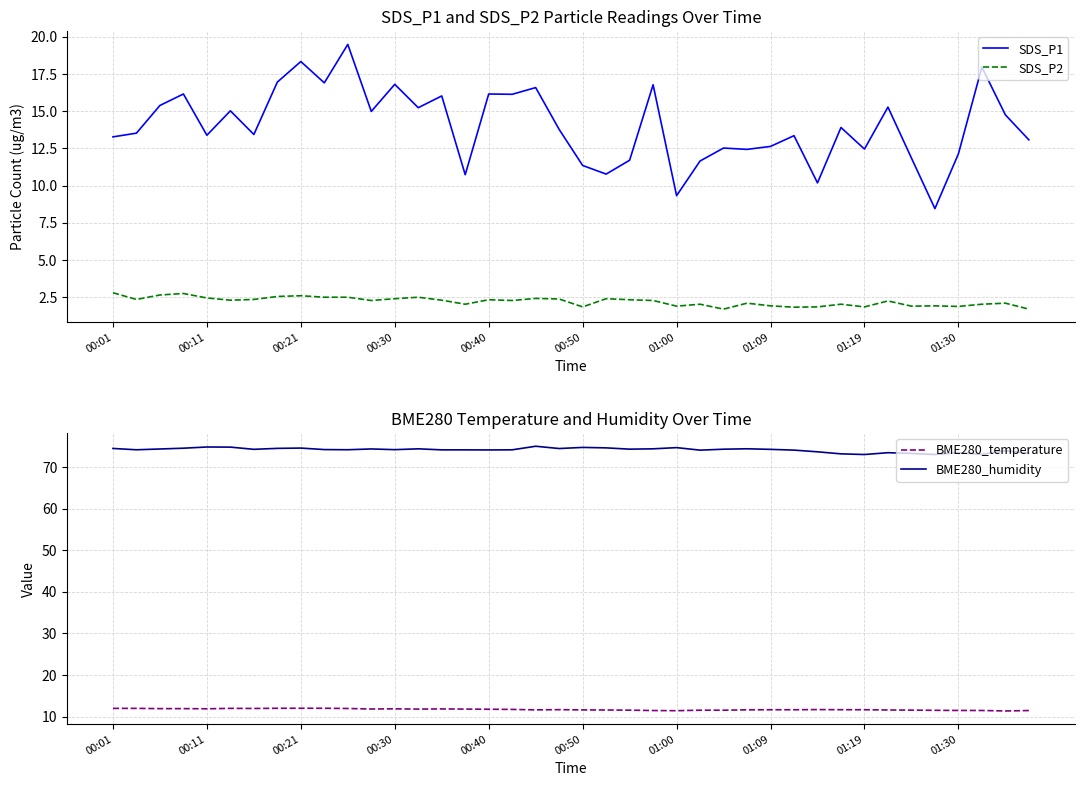

Which series changed the most between 11 and 14?

SDS_P1